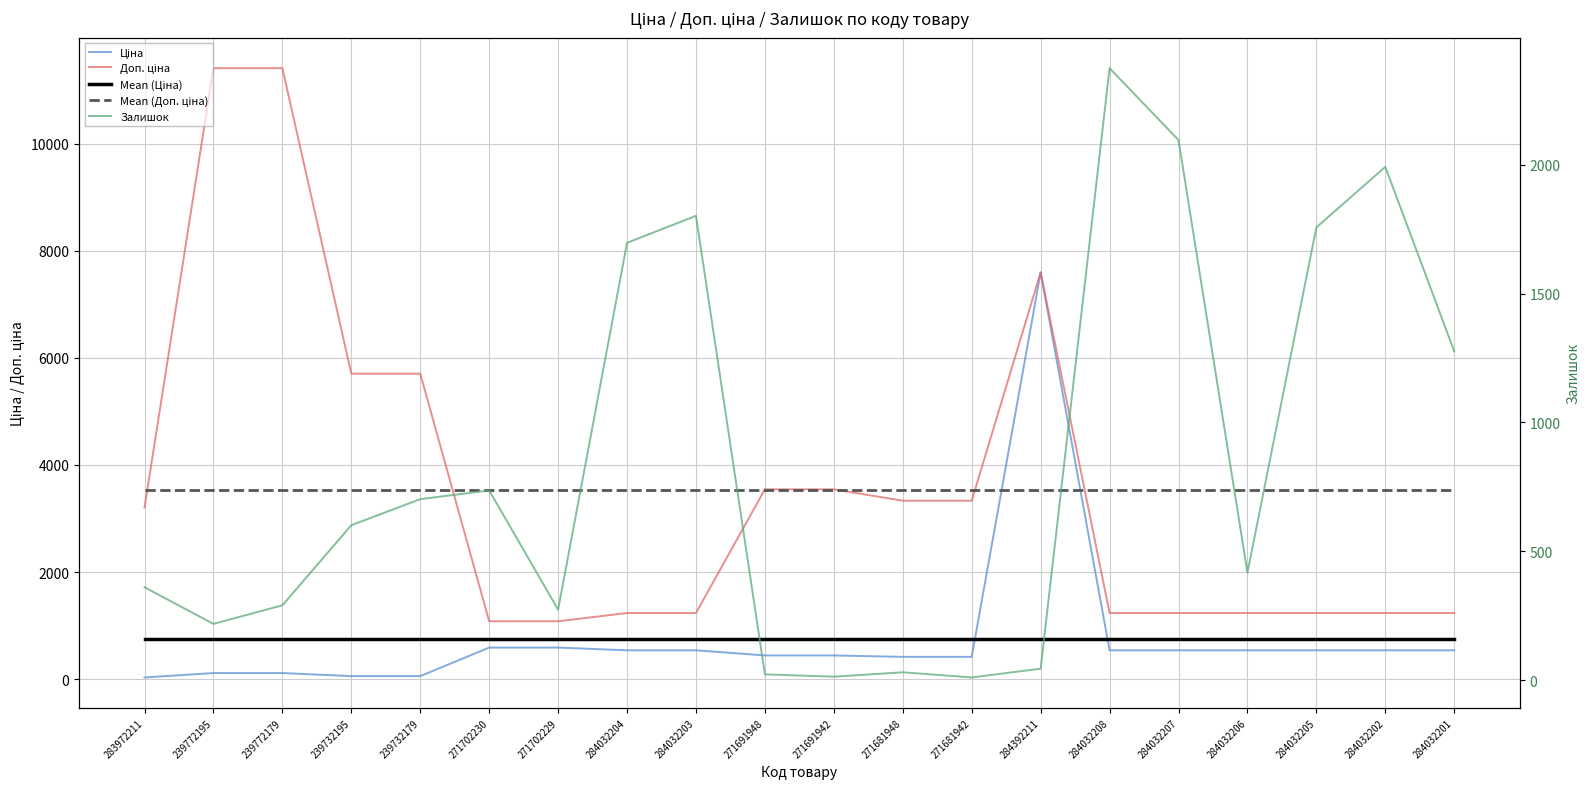

The value of Залишок at 283972211 is 360.0. True or false?

True